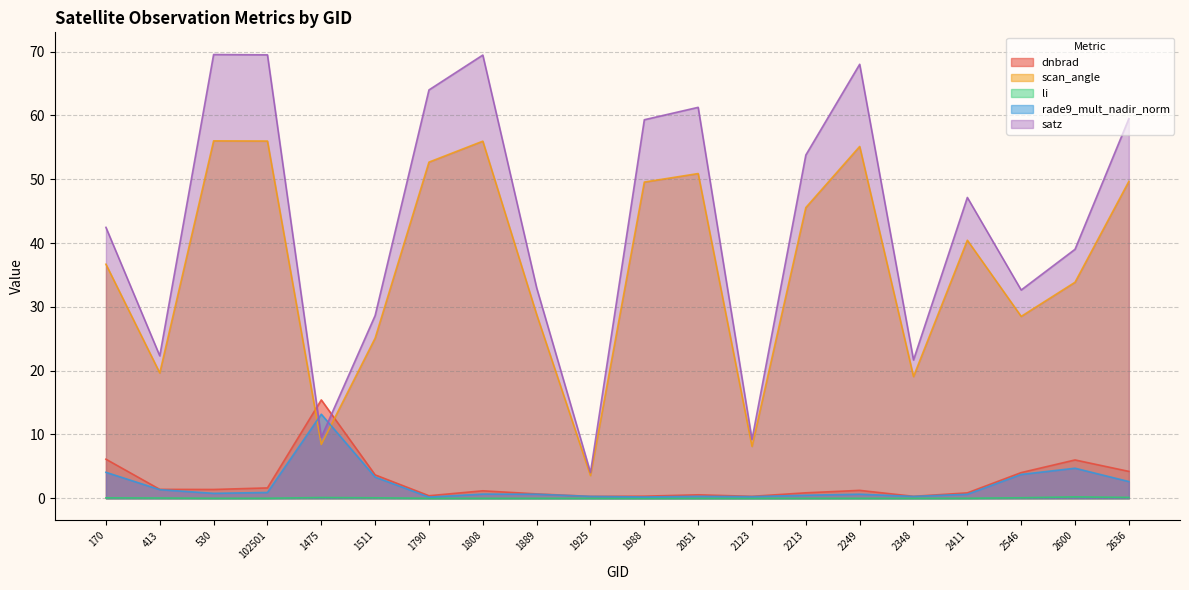

The scan_angle series shows 23.4 at 2600. True or false?

False